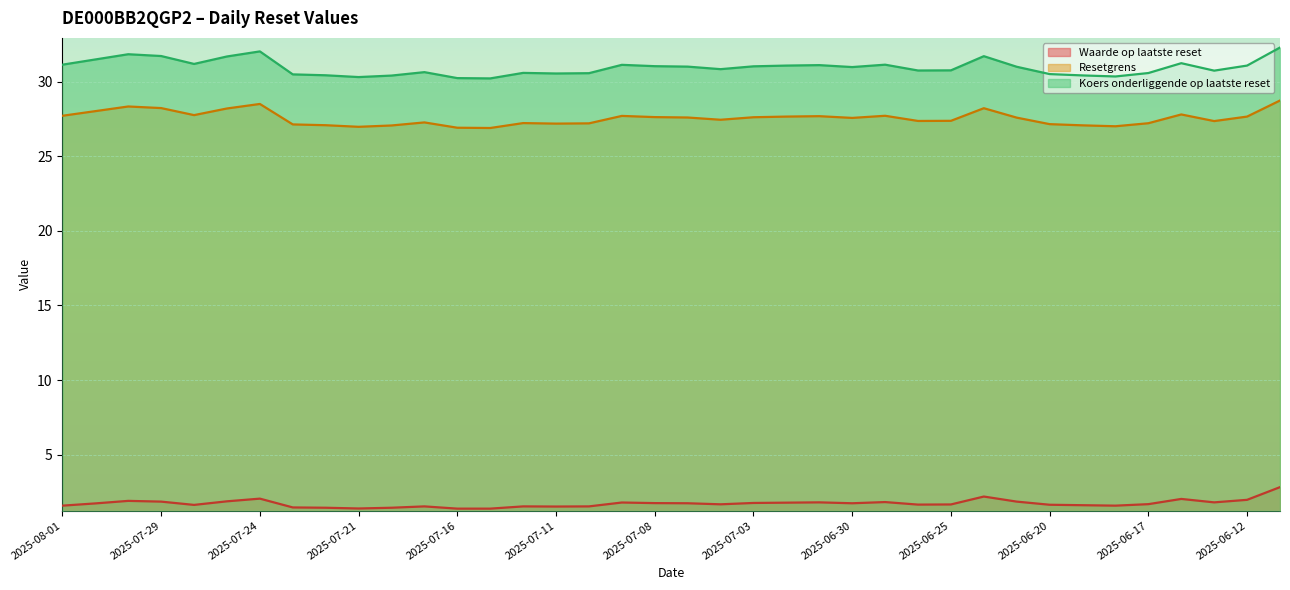

Reading right to left, list all the values displayed in this chart.

Waarde op laatste reset: 2.8	2.0	1.8	2.0	1.7	1.6	1.6	1.6	1.9	2.2	1.7	1.6	1.8	1.7	1.8	1.8	1.8	1.7	1.7	1.8	1.8	1.5	1.5	1.5	1.4	1.4	1.5	1.4	1.4	1.4	1.5	2.0	1.9	1.6	1.9	1.9	1.7	1.6
Resetgrens: 28.7	27.7	27.4	27.8	27.2	27.0	27.1	27.1	27.6	28.2	27.4	27.4	27.7	27.6	27.7	27.7	27.6	27.4	27.6	27.6	27.7	27.2	27.2	27.2	26.9	26.9	27.3	27.1	27.0	27.1	27.1	28.5	28.2	27.8	28.2	28.3	28.0	27.7
Koers onderliggende op laatste reset: 32.3	31.1	30.7	31.2	30.6	30.3	30.4	30.5	31.0	31.7	30.8	30.7	31.1	31.0	31.1	31.1	31.0	30.8	31.0	31.0	31.1	30.6	30.5	30.6	30.2	30.2	30.6	30.4	30.3	30.4	30.5	32.0	31.7	31.2	31.7	31.8	31.5	31.1